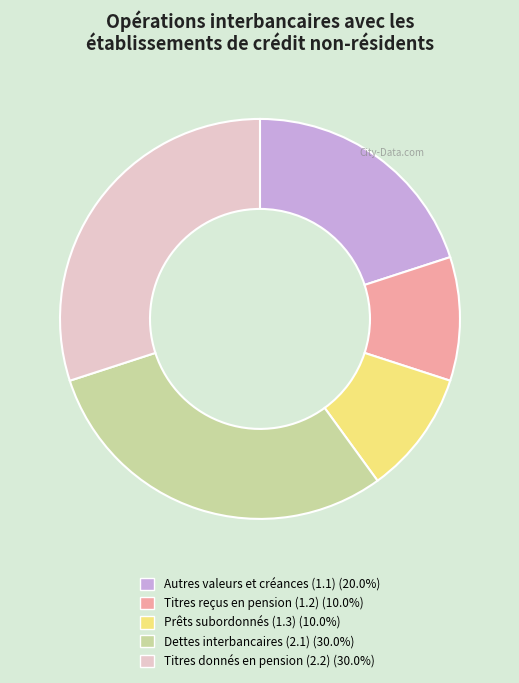

What is the ratio of the value at Prêts subordonnés (1.3) (10.0%) to the value at Autres valeurs et créances (1.1) (20.0%)?

0.5